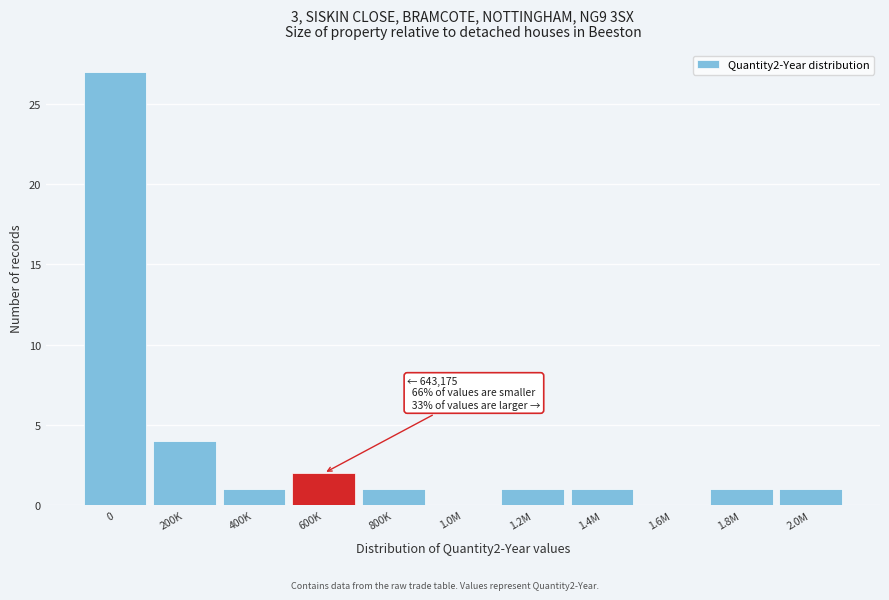

Reading left to right, transcribe all the data shown in this chart.

0=27	200K=4	400K=1	600K=2	800K=1	1.0M=0	1.2M=1	1.4M=1	1.6M=0	1.8M=1	2.0M=1